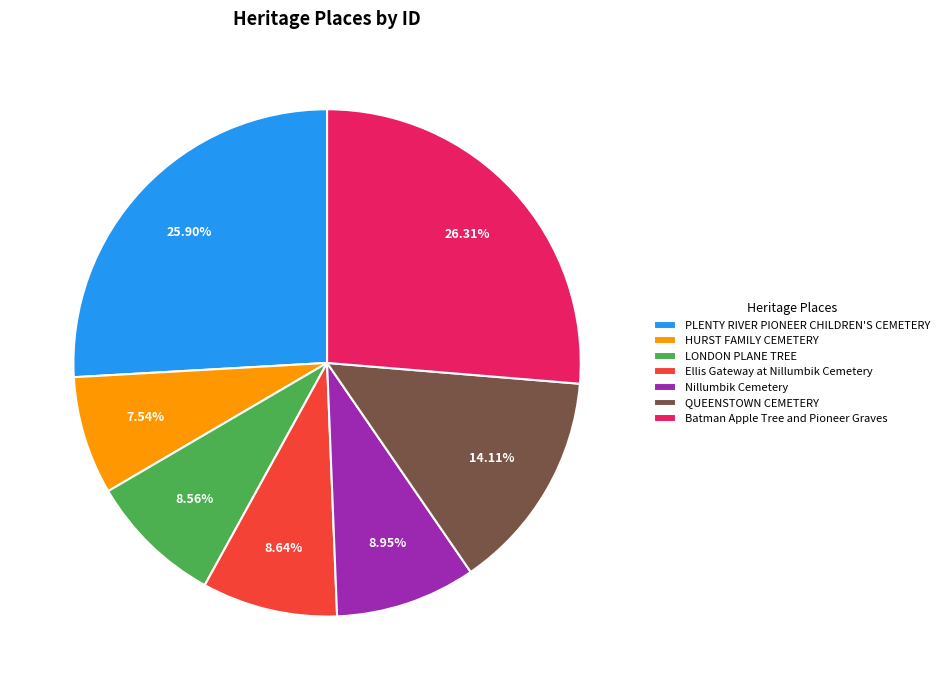

What is the ratio of the value at Ellis Gateway at Nillumbik Cemetery to the value at QUEENSTOWN CEMETERY?

0.6